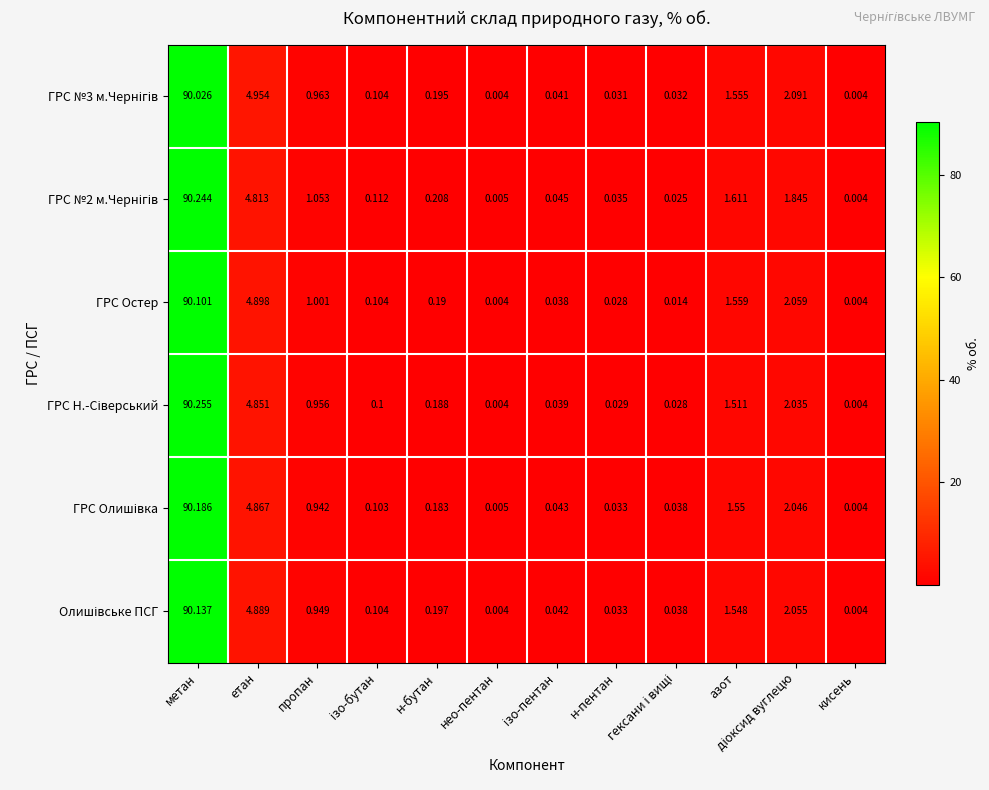

How many data points does each series have?

12